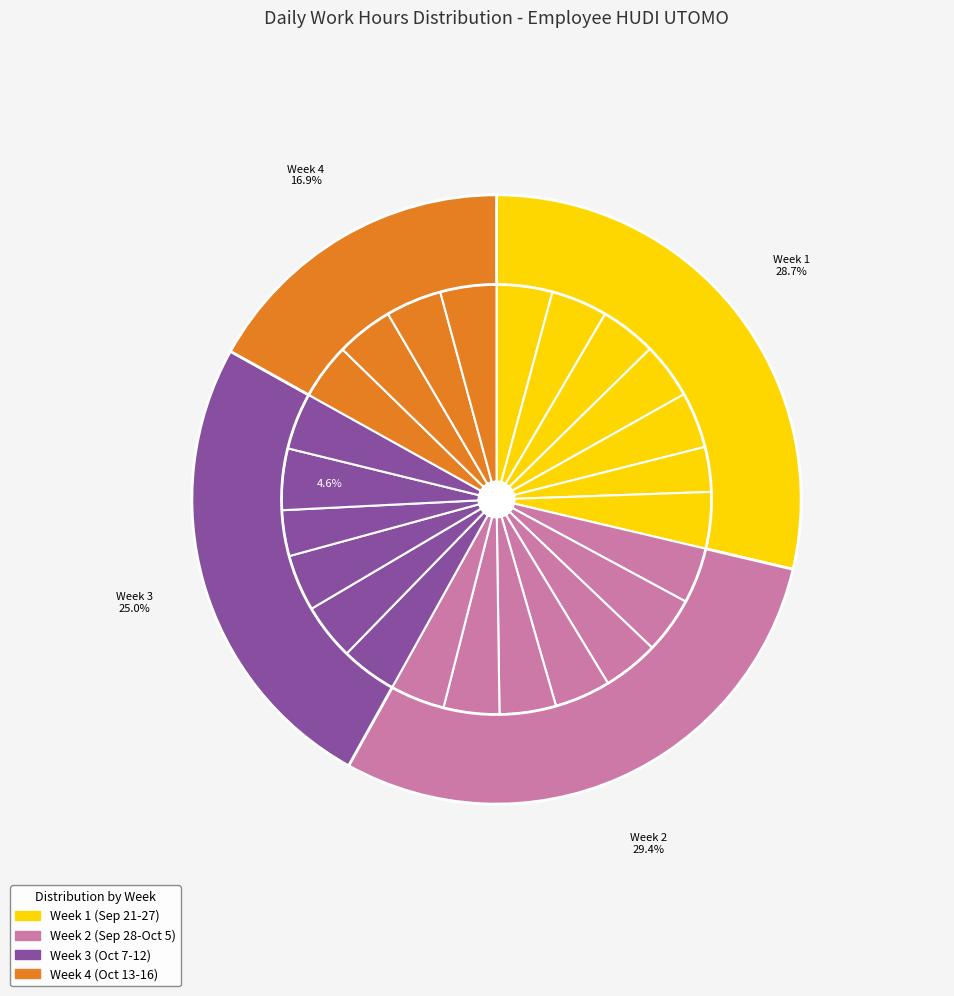

To the nearest percent, what percentage of the pie is Sat 9?

4%